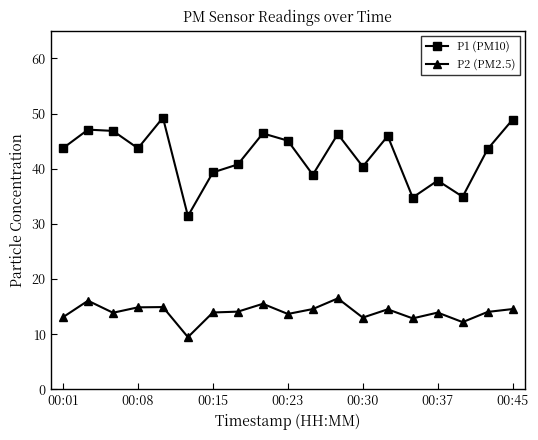

True or false: P2 (PM2.5) and P1 (PM10) intersect in this chart.

False